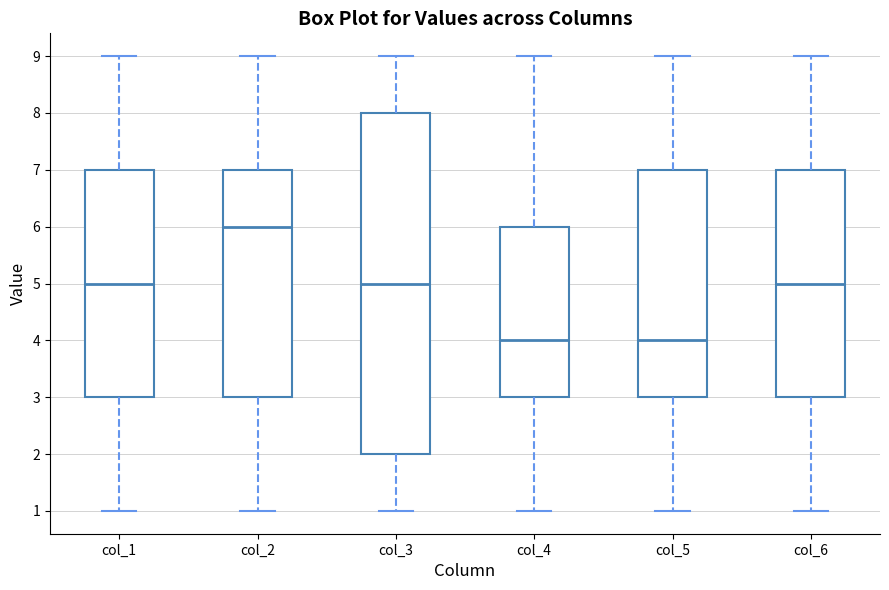

Which box is the tallest, from its lower edge to its upper edge?

col_3